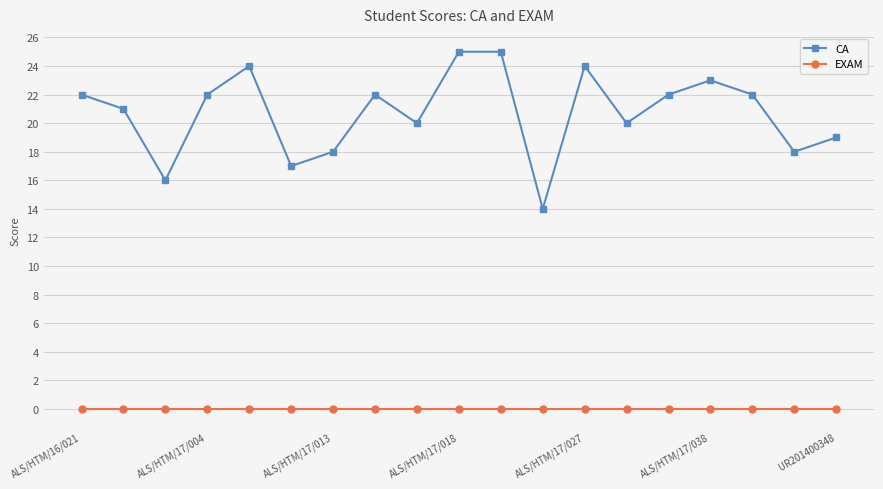

Reading left to right, list all the values displayed in this chart.

CA: 22	21	16	22	24	17	18	22	20	25	25	14	24	20	22	23	22	18	19
EXAM: 0	0	0	0	0	0	0	0	0	0	0	0	0	0	0	0	0	0	0